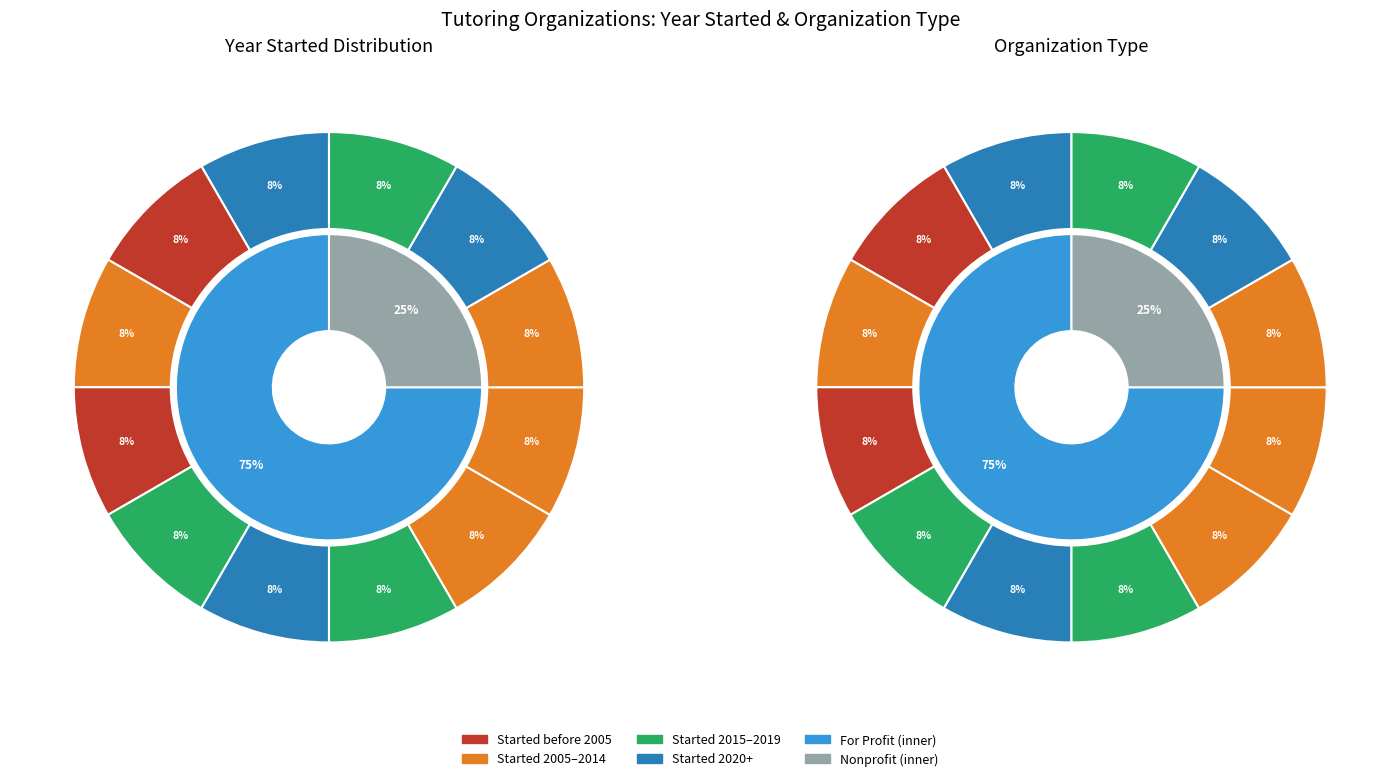

How many segments does this pie chart have?

12